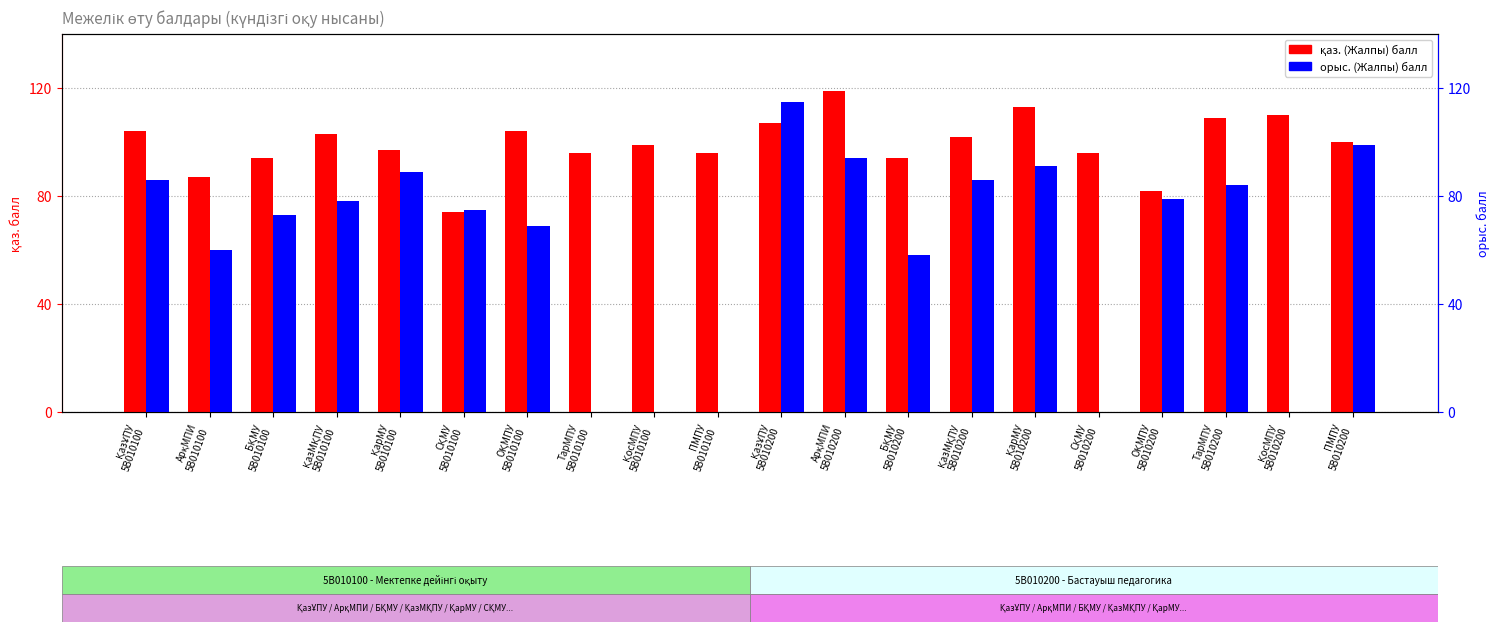

List the series in order of their overall mean, highest first.

қаз. (Жалпы), орыс. (Жалпы)